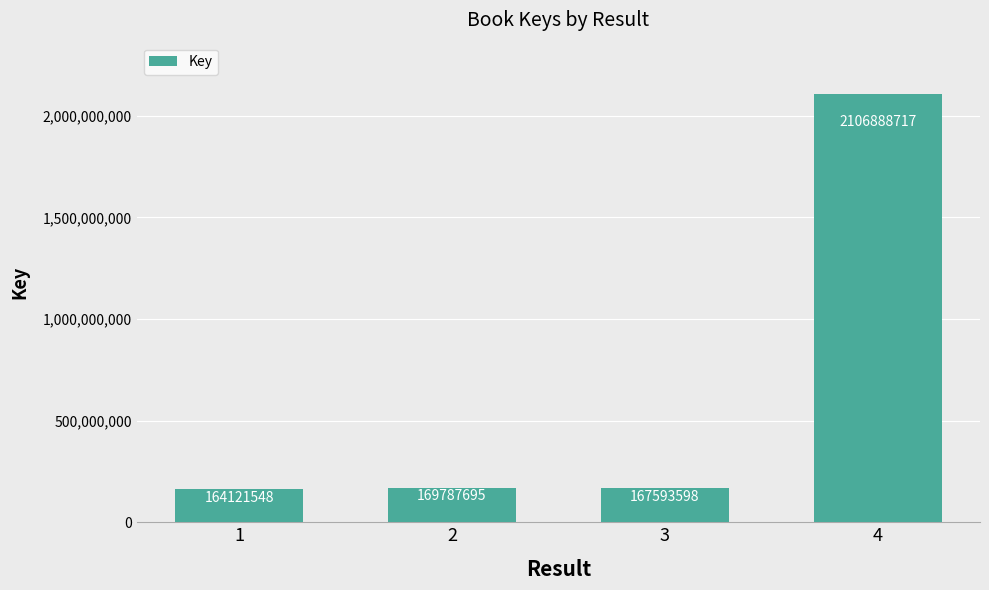

What is the change in value from 1 to 4?

+1942767169